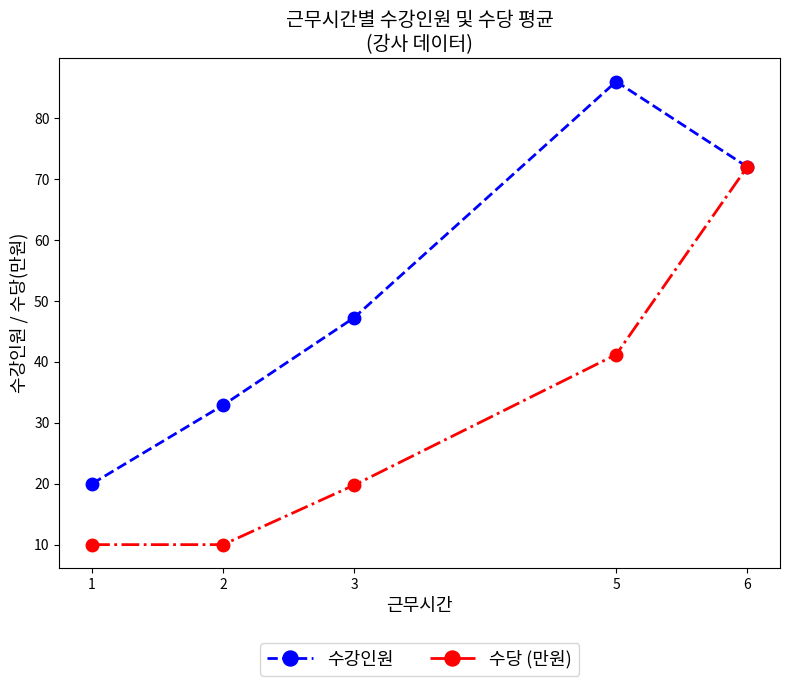

What is the difference between the maximum and minimum values in the 수강인원 series?

66.0